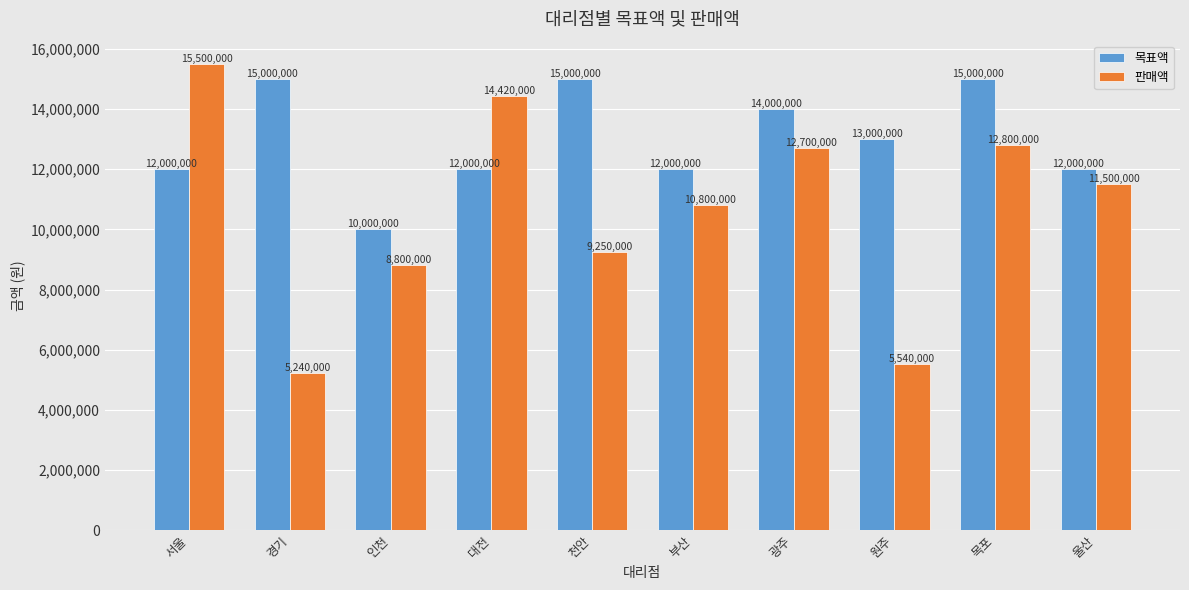

Which series has the widest spread of values?

판매액